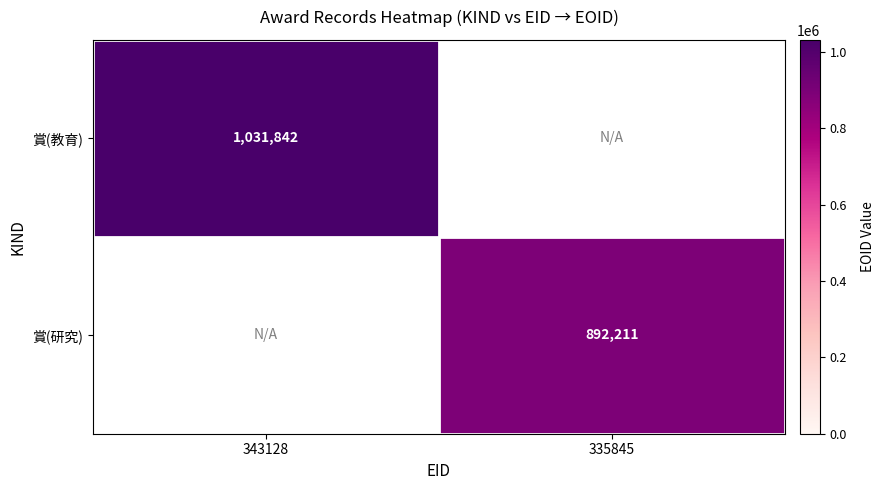

The value of 賞(教育) at 343128 is 1031842. True or false?

True